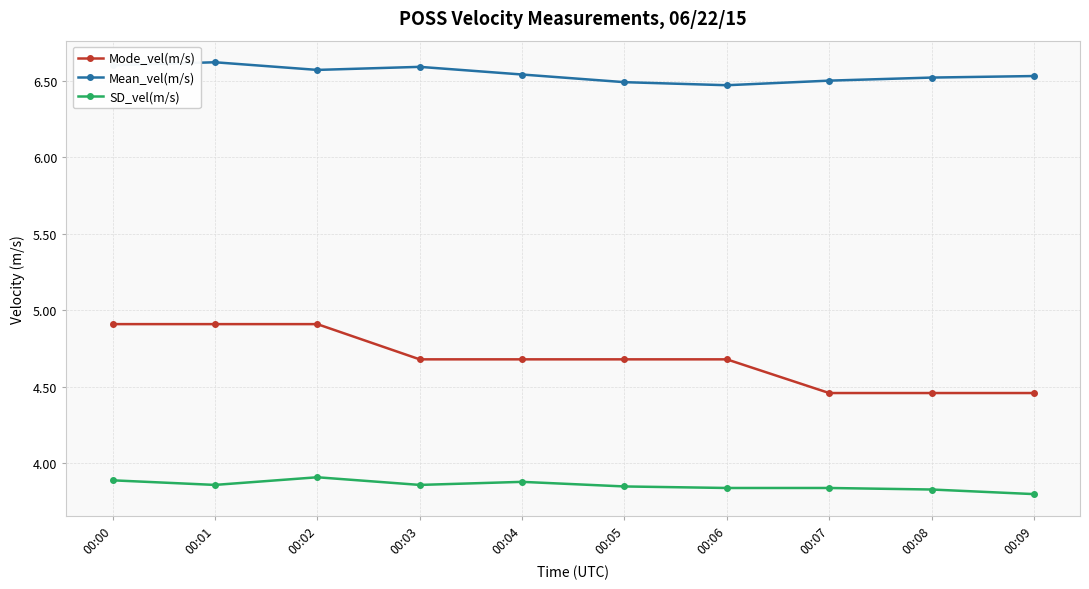

The SD_vel(m/s) series shows 3.9 at 00:01. True or false?

True